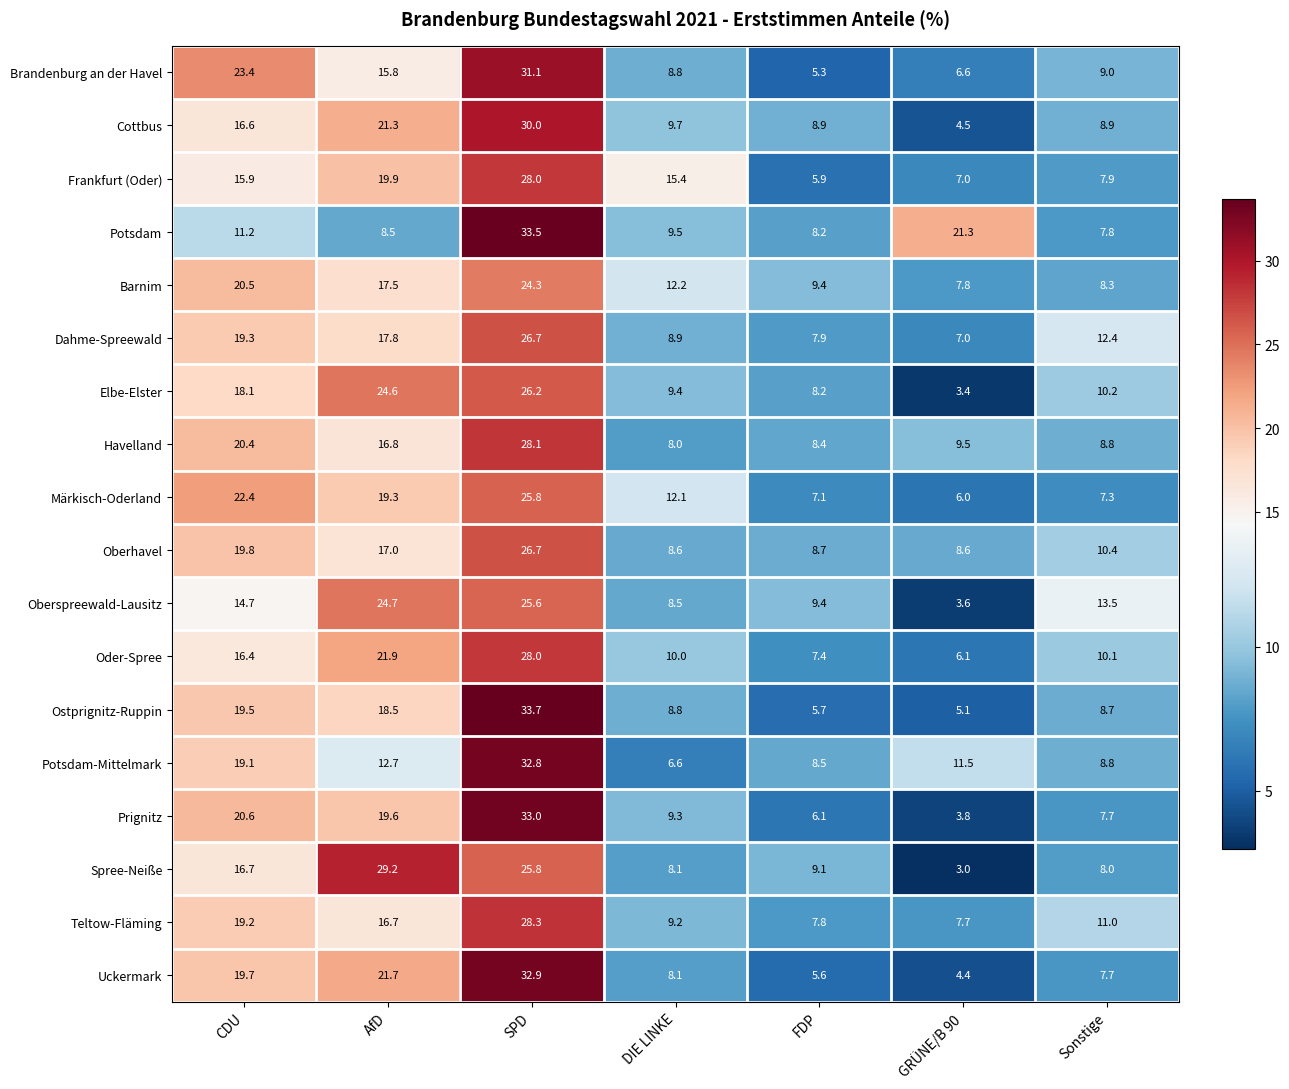

What is the average value of the Teltow-Fläming series?

14.3